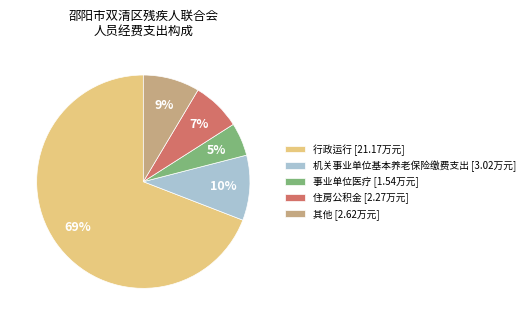

How many segments does this pie chart have?

5